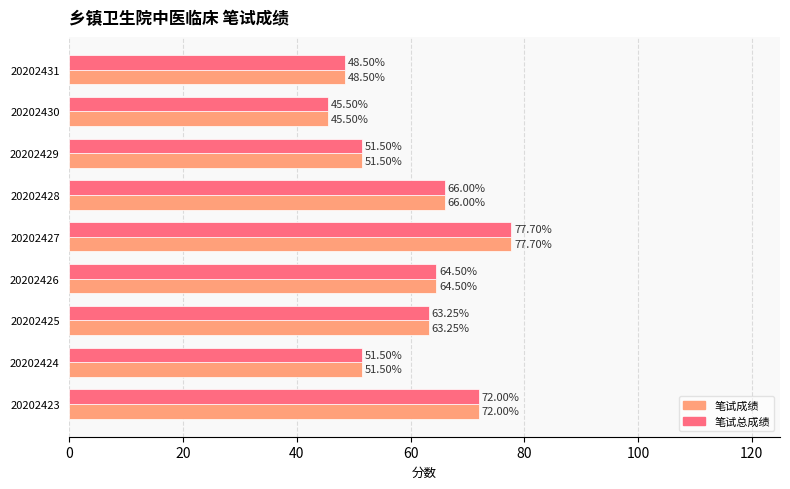

What is the greatest value displayed?

77.7